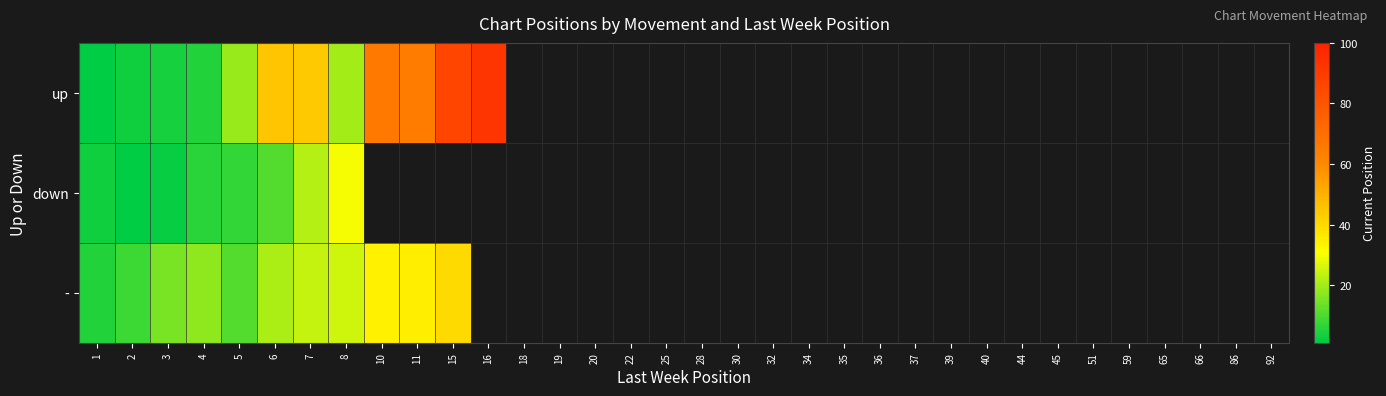

What is the minimum value for down?

1.0